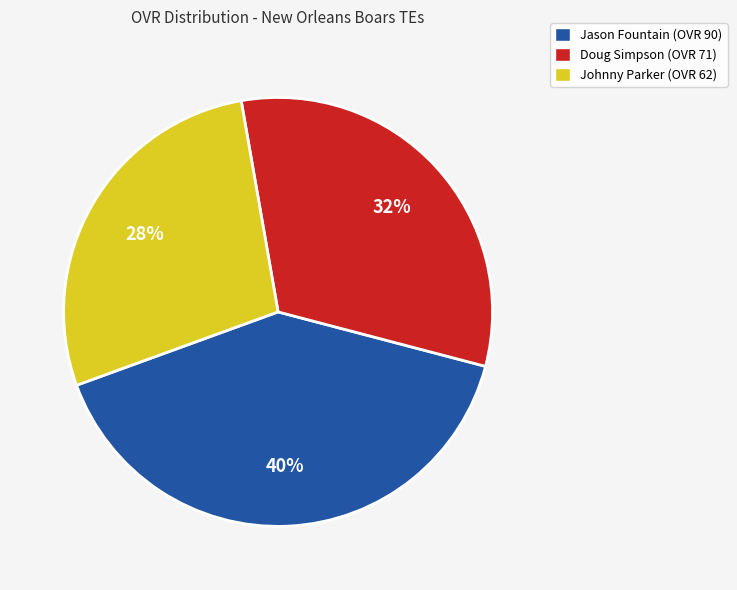

How many slices are in this pie chart?

3